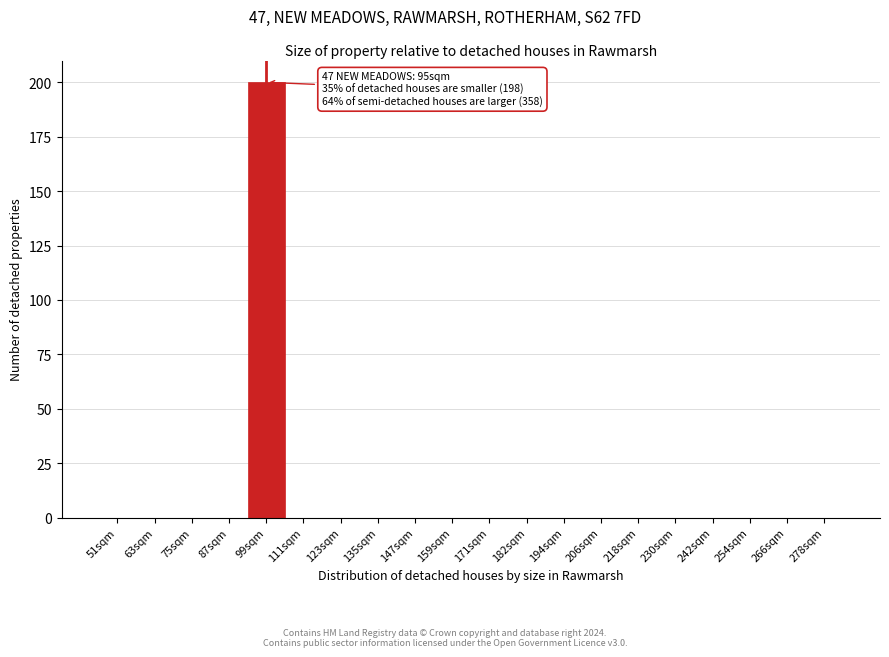

Reading left to right, transcribe all the data shown in this chart.

51sqm=0	63sqm=0	75sqm=0	87sqm=0	99sqm=200	111sqm=0	123sqm=0	135sqm=0	147sqm=0	159sqm=0	171sqm=0	182sqm=0	194sqm=0	206sqm=0	218sqm=0	230sqm=0	242sqm=0	254sqm=0	266sqm=0	278sqm=0